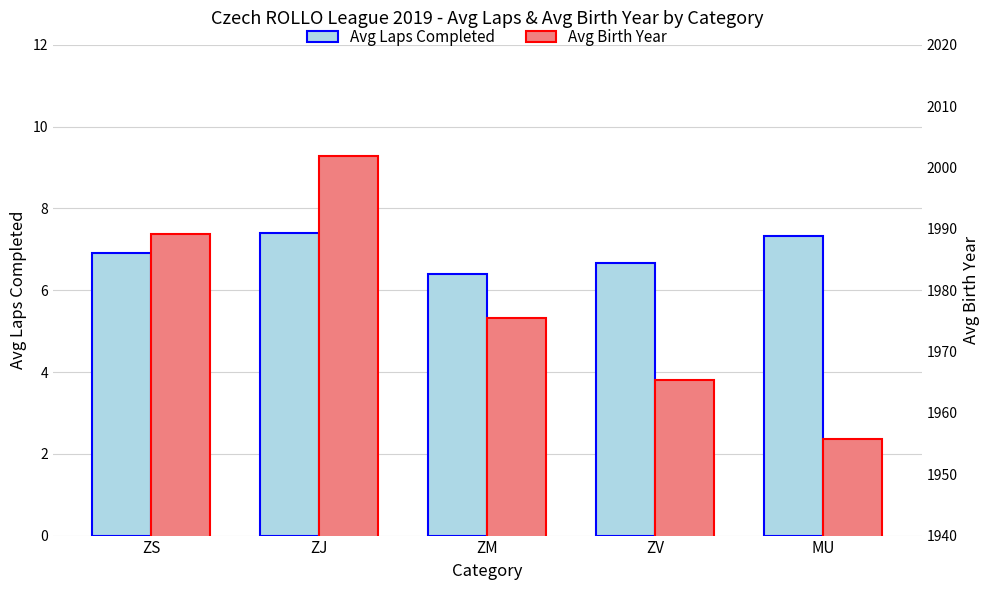

What is the label of the 3rd bar from the right?

ZM